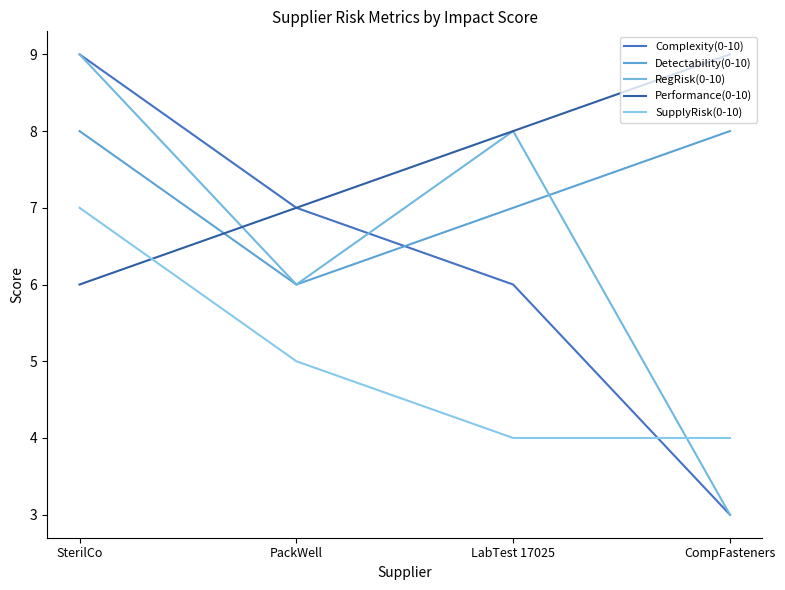

At which category is the sum across all series the highest?

SterilCo